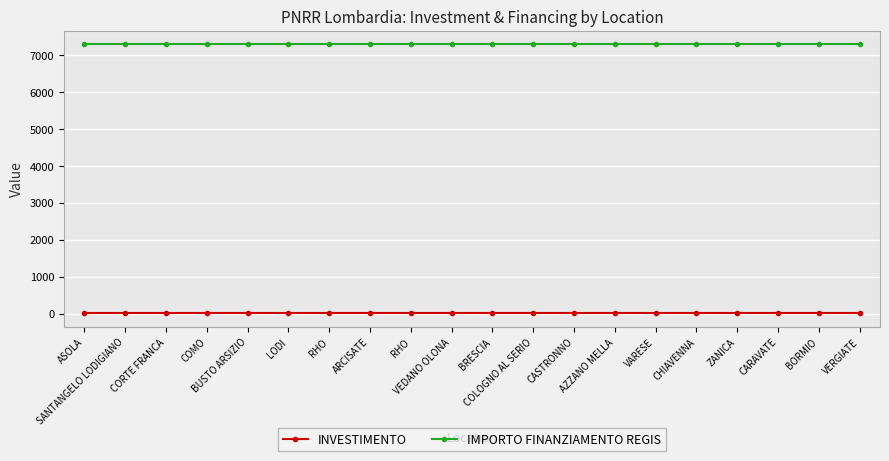

Count the number of categories in the chart.

20